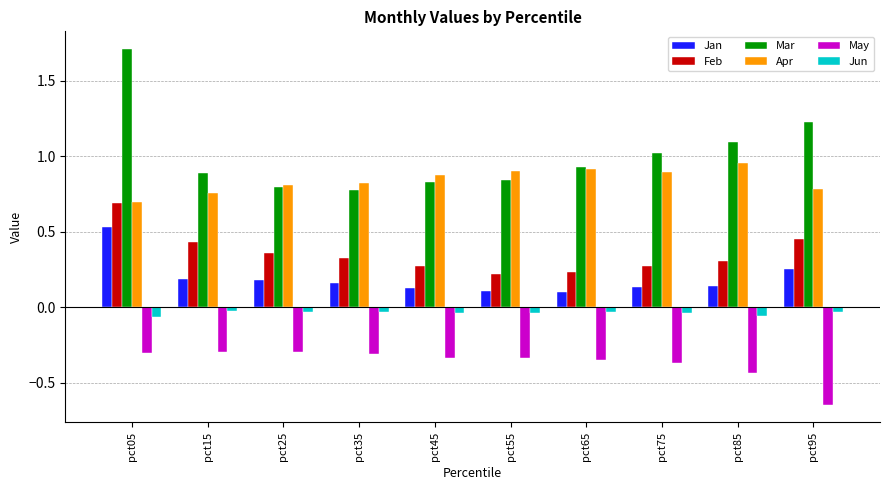

The value of Apr at pct85 is 0.2. True or false?

False